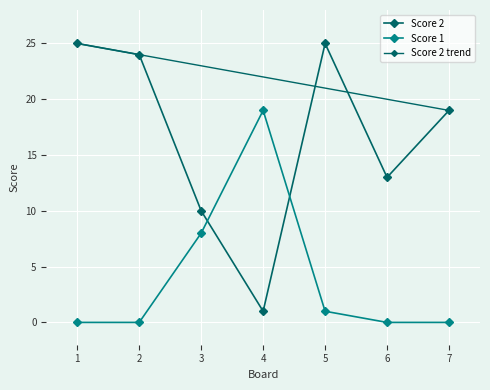

Is this an area chart (filled region under the line)?

No